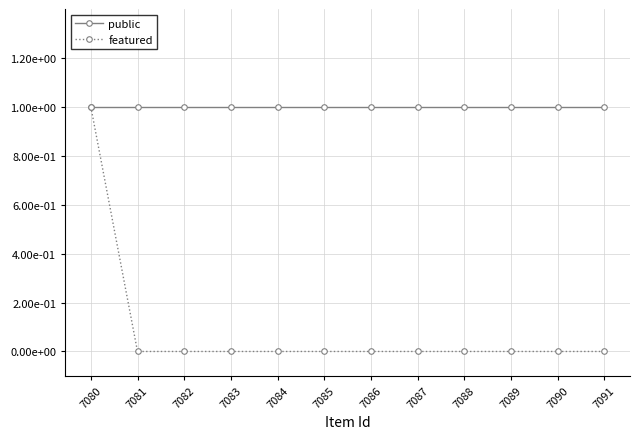

Which series changed the most between 7080 and 7089?

featured